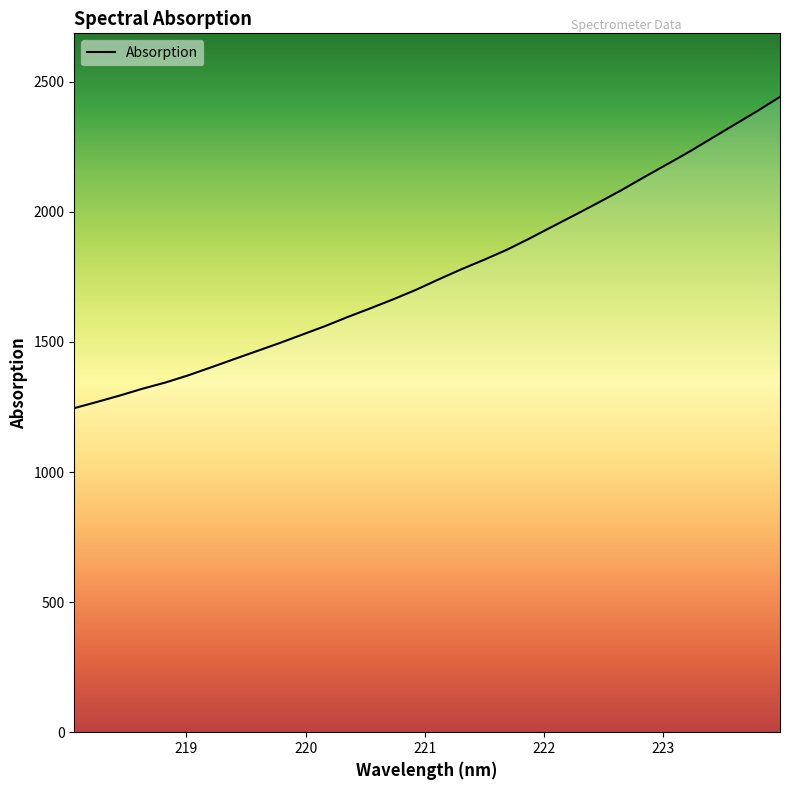

Count the number of categories in the chart.

32